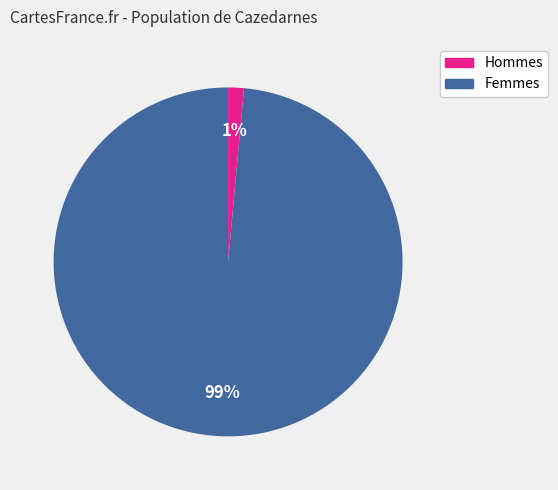

Does any single category account for the majority?

Yes